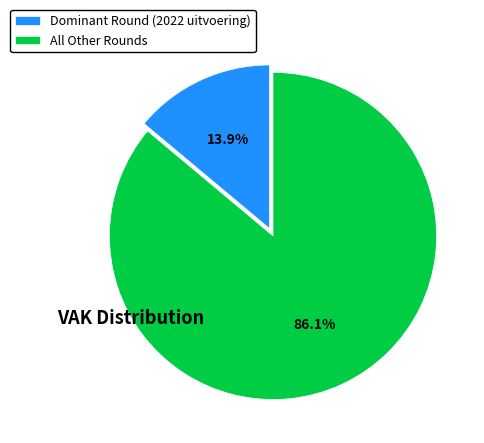

Is there any slice that represents more than half of the pie?

Yes